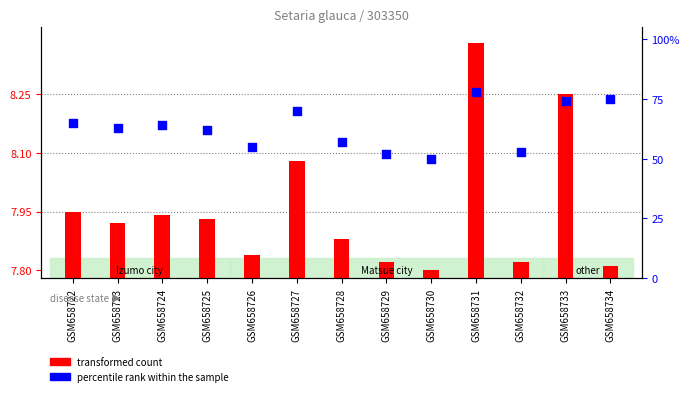

What is the total value across all series at GSM658723?

70.9